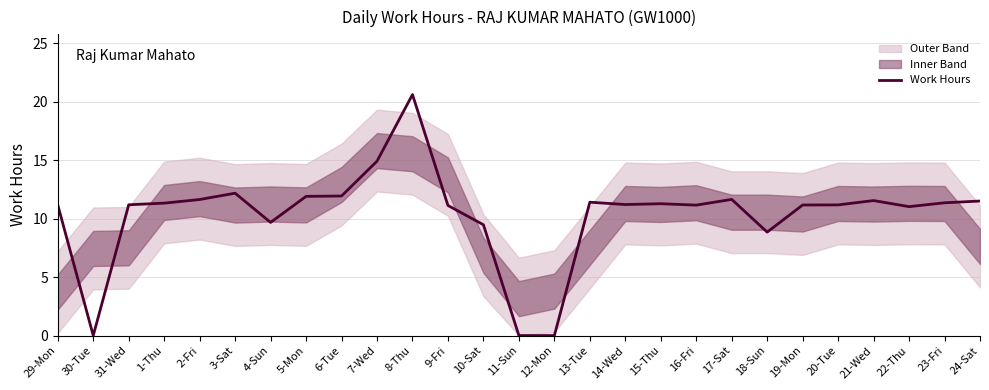

Reading left to right, what are all the values shown in this chart?

29-Mon=11.2	30-Tue=0.0	31-Wed=11.2	1-Thu=11.3	2-Fri=11.6	3-Sat=12.2	4-Sun=9.7	5-Mon=11.9	6-Tue=11.9	7-Wed=14.9	8-Thu=20.6	9-Fri=11.1	10-Sat=9.5	11-Sun=0.0	12-Mon=0.0	13-Tue=11.4	14-Wed=11.2	15-Thu=11.3	16-Fri=11.2	17-Sat=11.7	18-Sun=8.8	19-Mon=11.2	20-Tue=11.2	21-Wed=11.6	22-Thu=11.0	23-Fri=11.4	24-Sat=11.5